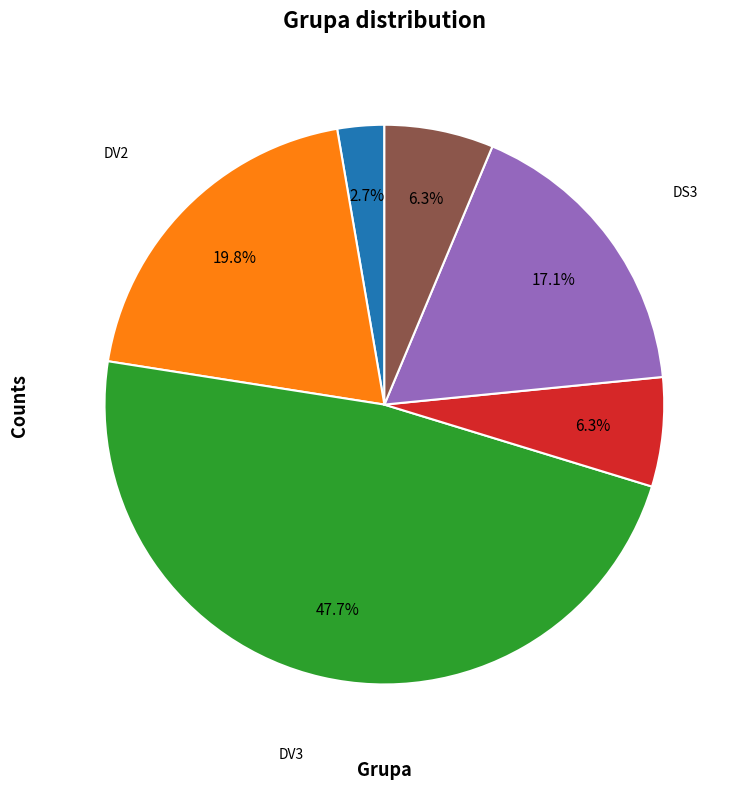

Is there a majority slice in this chart?

No